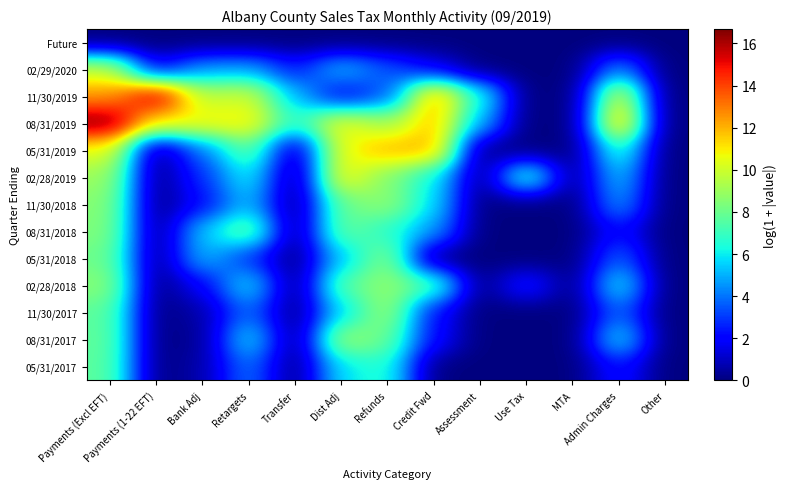

What is the difference between the highest and lowest values at Retargets?

11.0